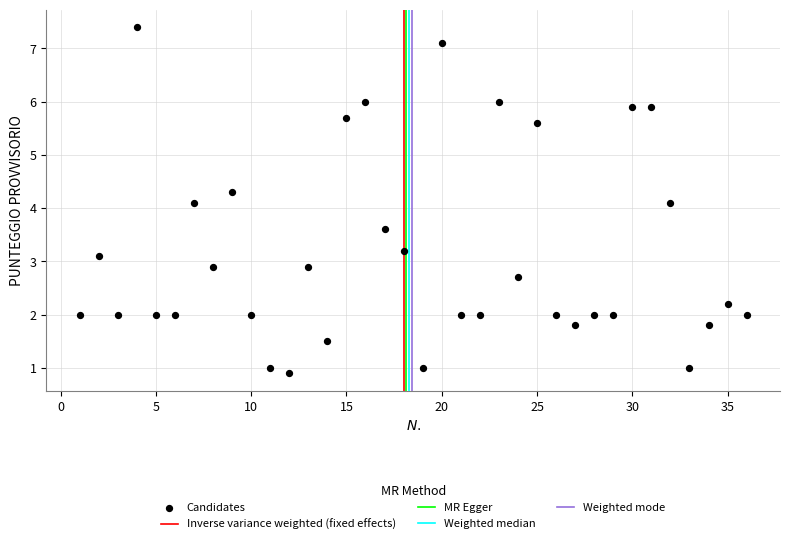

What is the range of Y values (max minus min)?

6.5